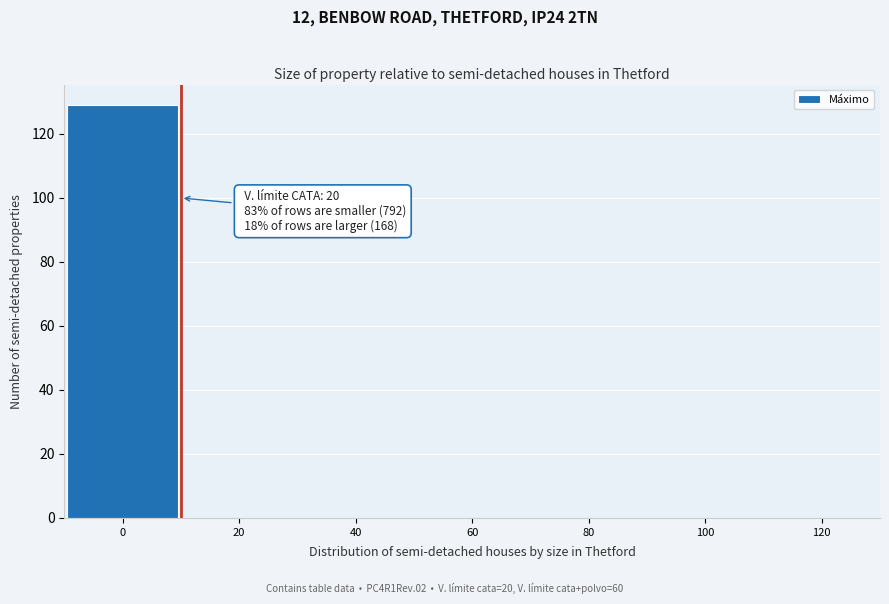

Reading left to right, extract all data points from this chart.

0=129	20=0	40=0	60=0	80=0	100=0	120=0